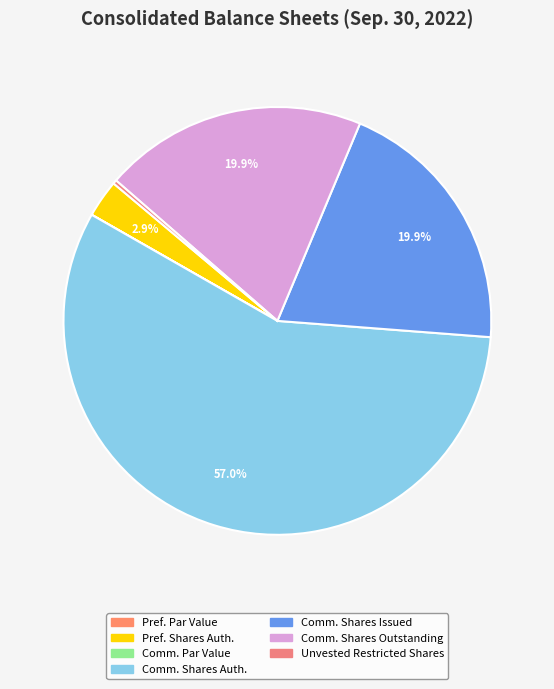

What is the smallest slice in the pie chart?

Common stock par value